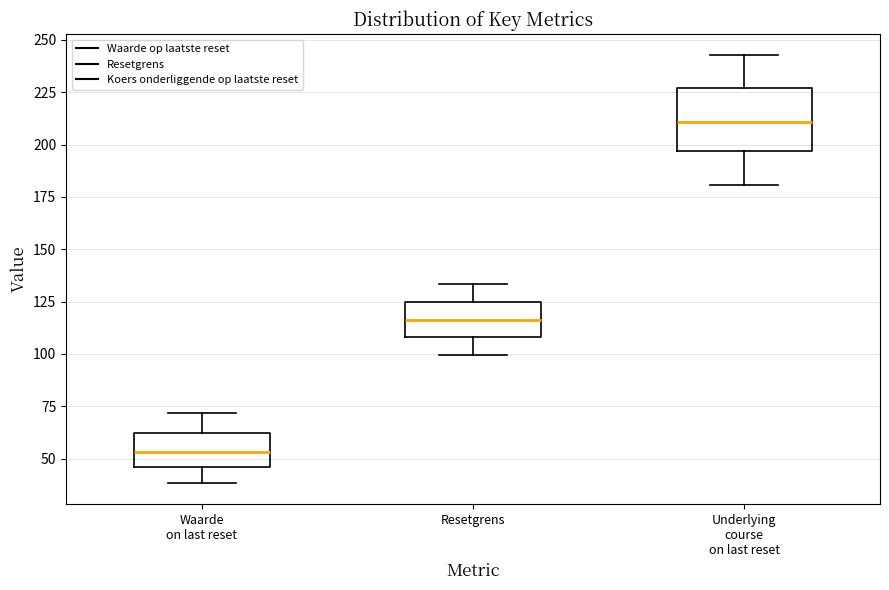

Which box has the lowest median line?

Waarde on last reset